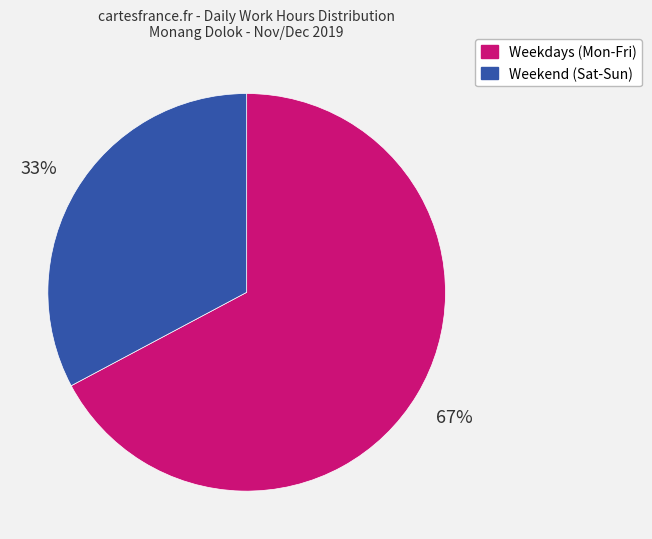

Does any single category account for the majority?

Yes